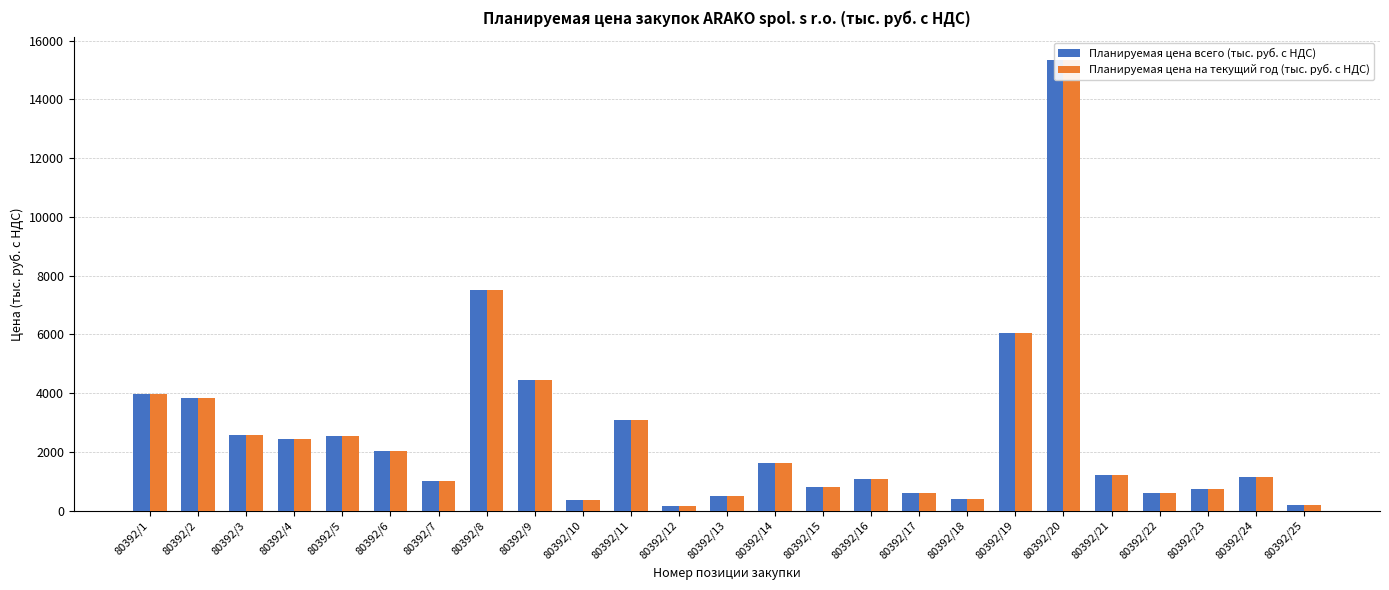

At which category does the chart reach its peak across all series?

80392/20